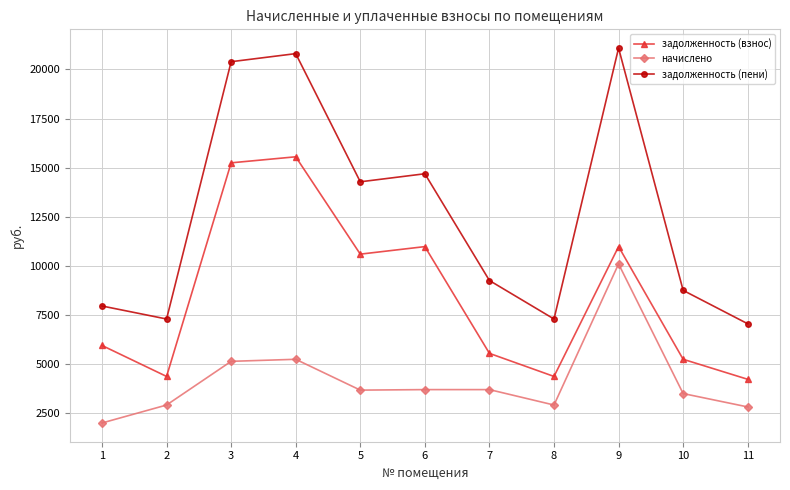

Is the value of задолженность (взнос) at 11 greater than the value of начислено at 3?

No